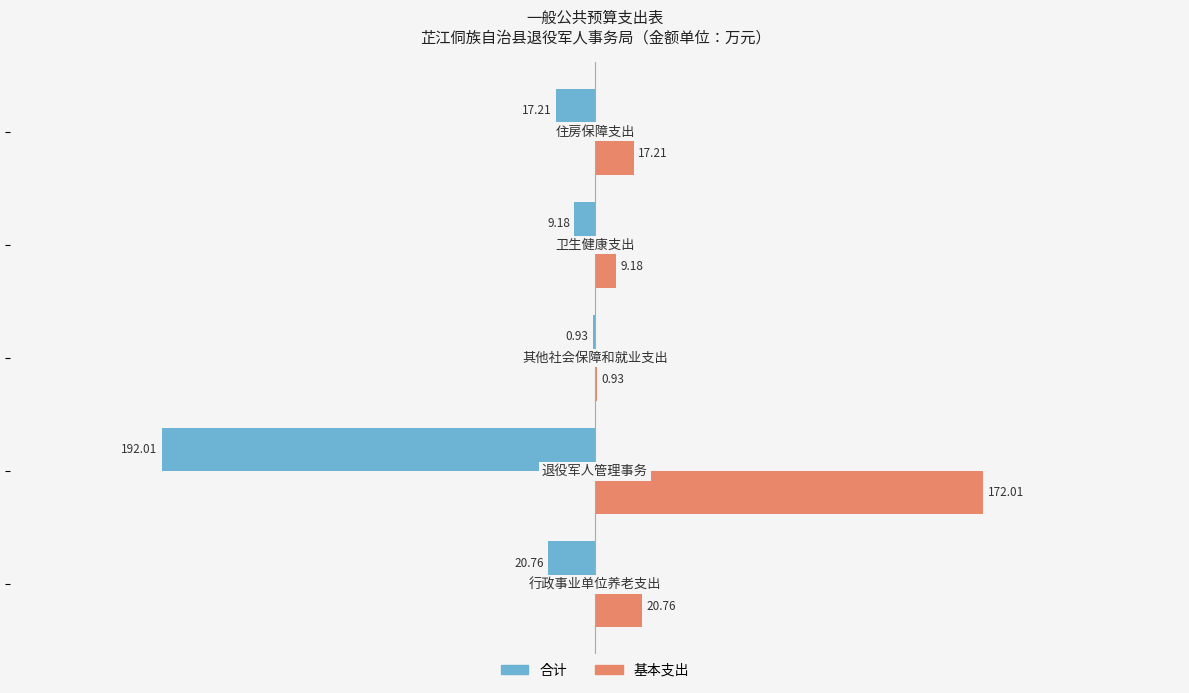

Which series has the largest total across all categories?

基本支出